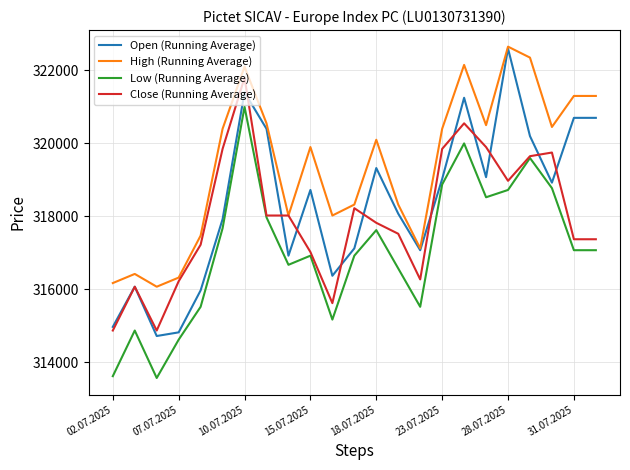

Which series has the largest range (max minus min)?

Open (Running Average)